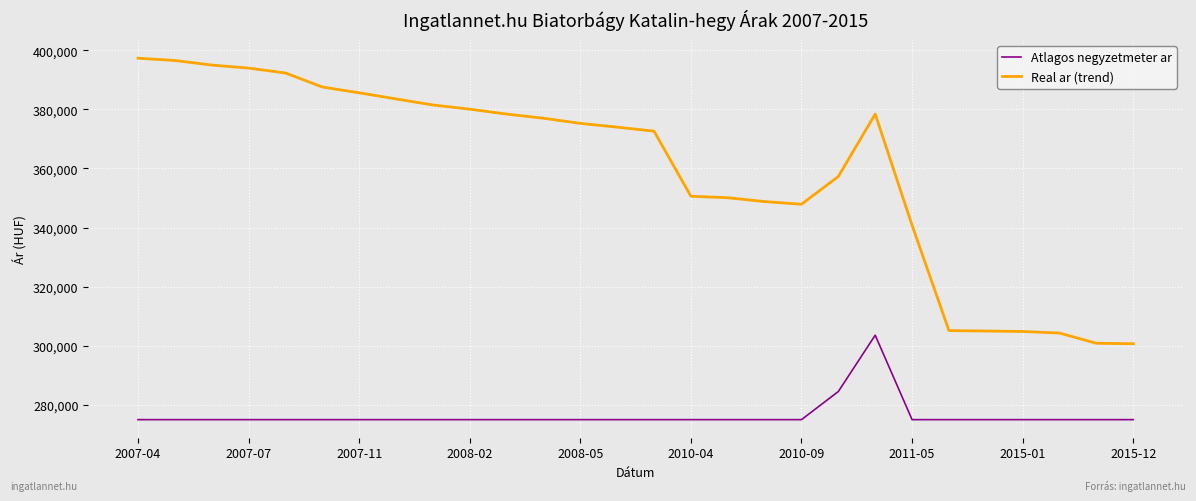

Rank the series by their average value, from highest to lowest.

Real ar (trend), Atlagos negyzetmeter ar